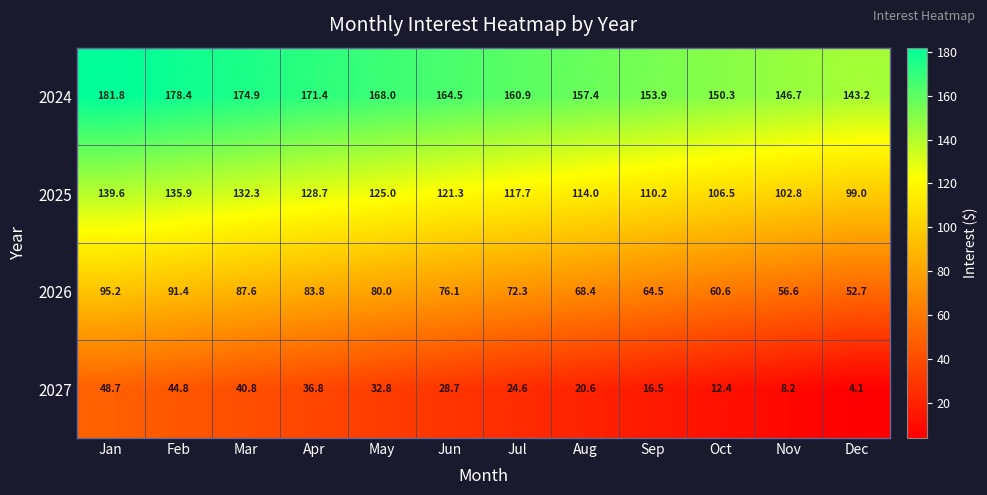

Which series changed the most between Feb and Apr?

2027